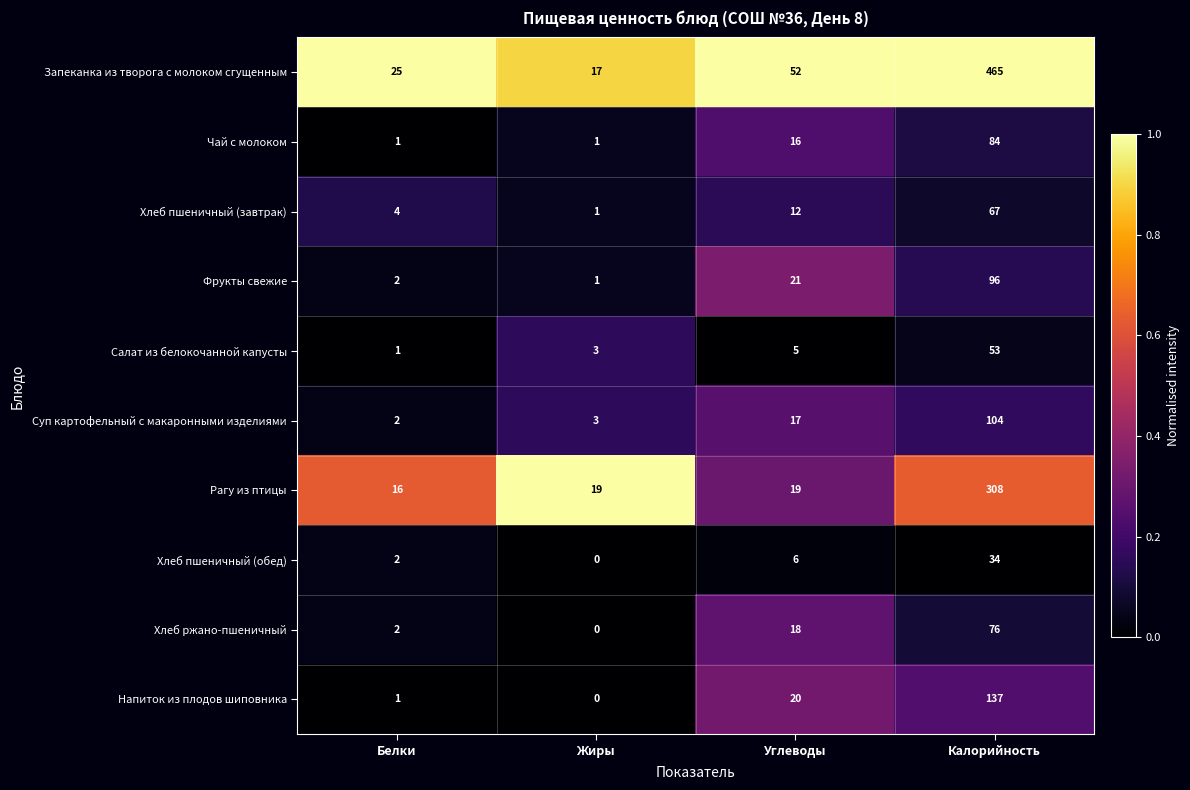

How many data points in Чай с молоком are less than 16?

2